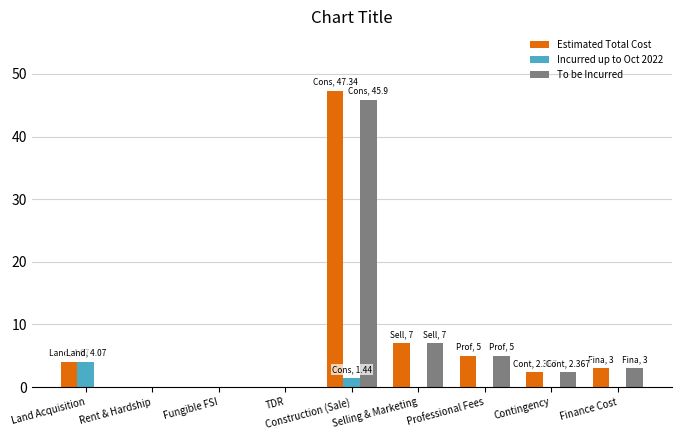

Which category has the highest value across all series?

Construction (Sale)